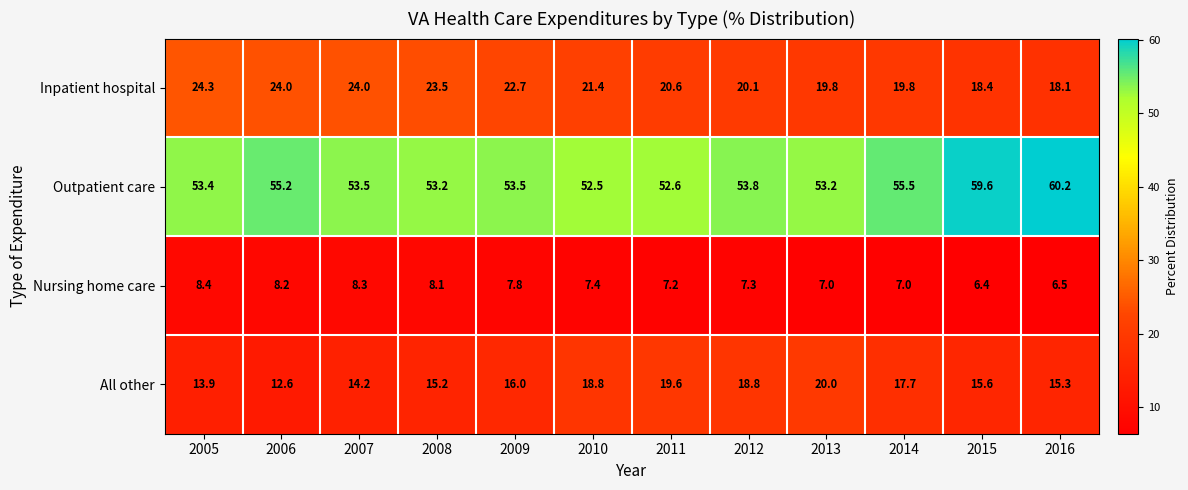

Read the All other value at 2010.

18.8